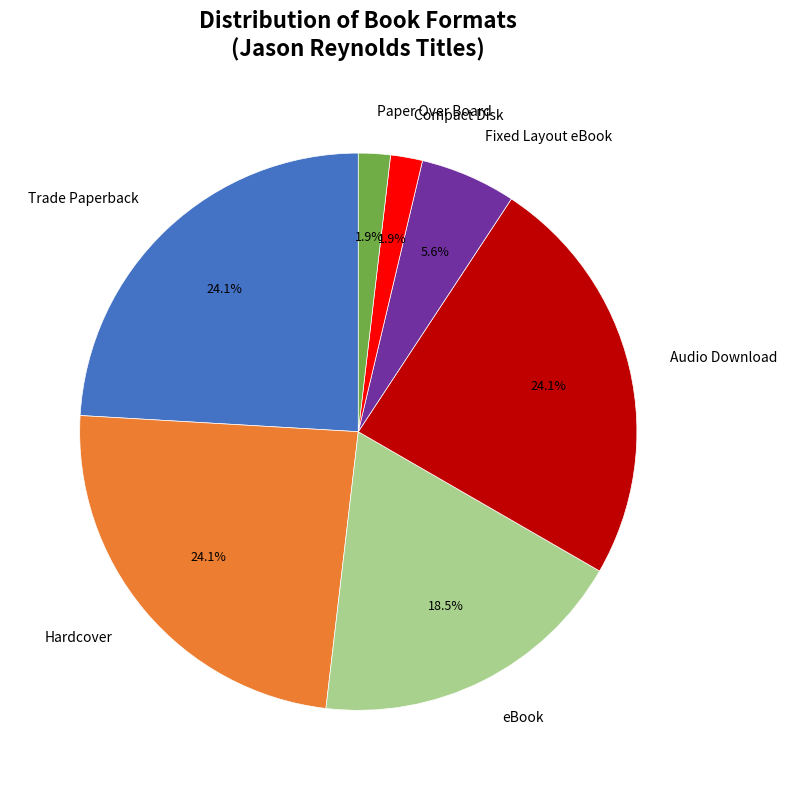

Does Audio Download represent more than half of the total?

No